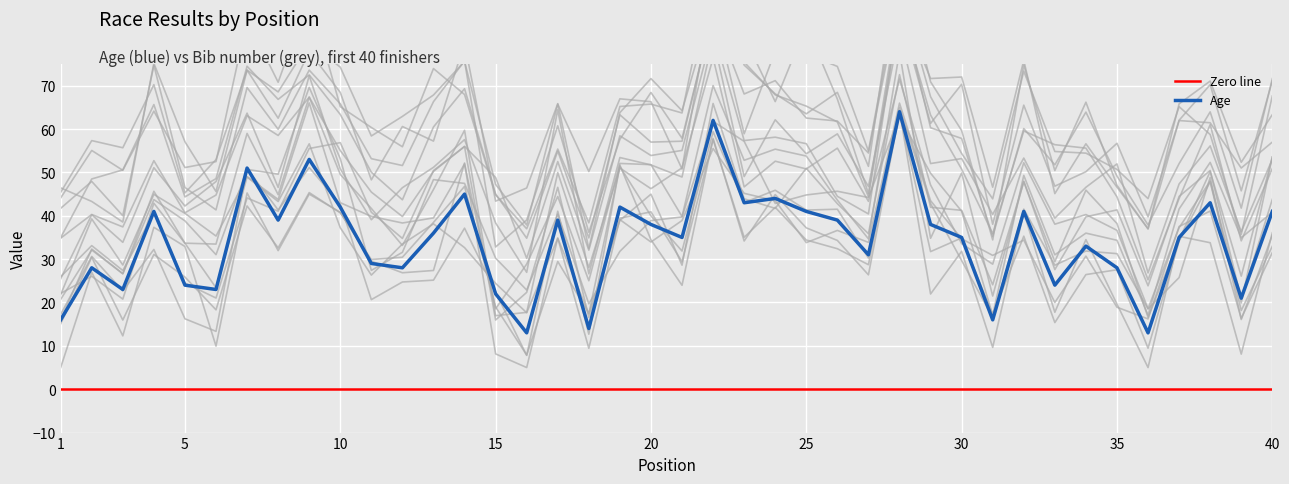

What is the change in value from 24 to 25?

-3